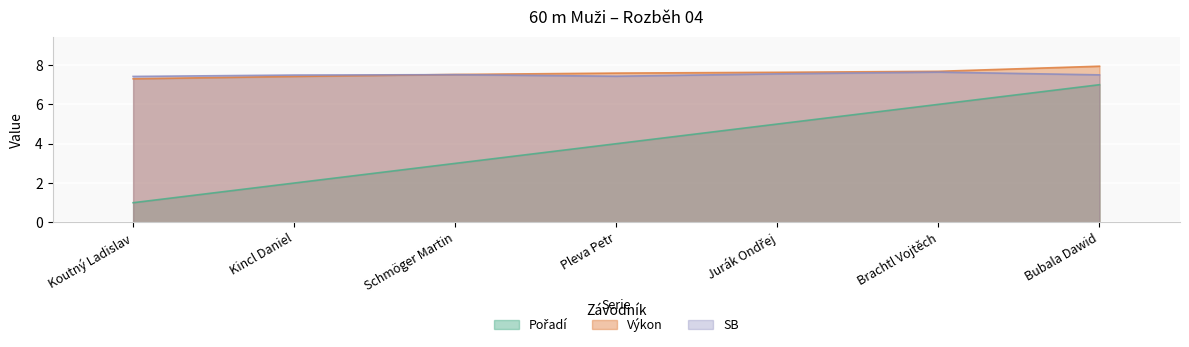

Rank the categories by SB value from highest to lowest.

Brachtl Vojtěch, Jurák Ondřej, Schmöger Martin, Bubala Dawid, Kincl Daniel, Pleva Petr, Koutný Ladislav